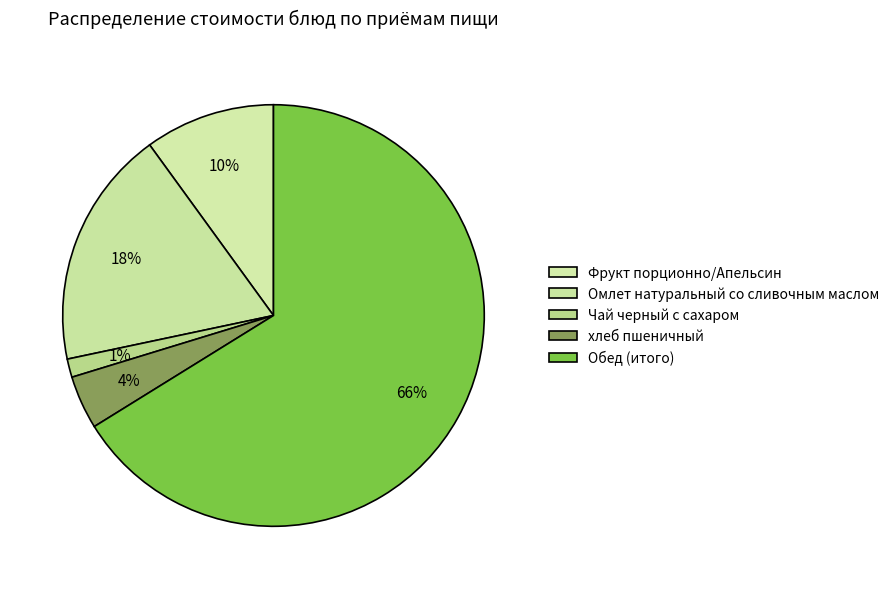

How many segments does this pie chart have?

5